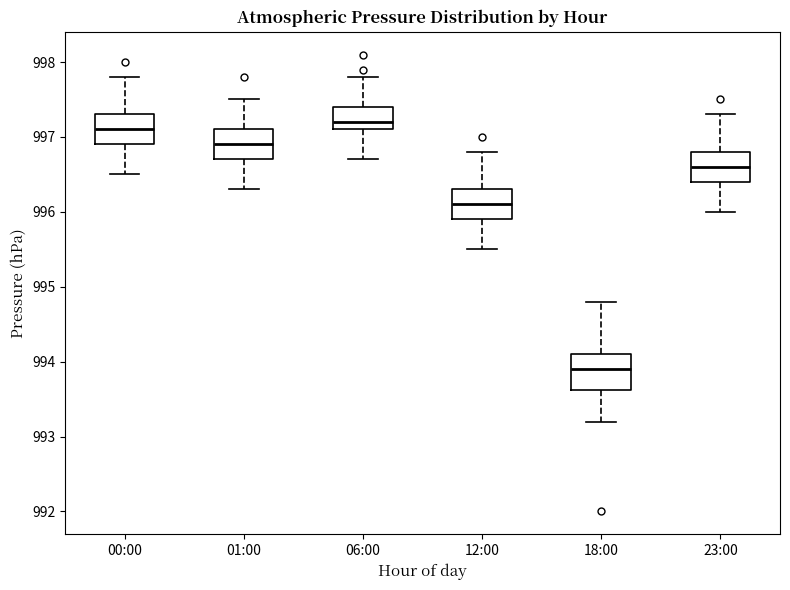

Reading left to right, read every box against the y-axis: the position of its median line, the range the box covers, and the ends of its whiskers. The values are not printed on the chart, so give them approximately, as read against the axis.

00:00: median 997.1, box 996.9 to 997.3, whiskers 996.5 to 997.8
01:00: median 996.9, box 996.7 to 997.1, whiskers 996.3 to 997.5
06:00: median 997.2, box 997.1 to 997.4, whiskers 996.7 to 997.8
12:00: median 996.1, box 995.9 to 996.3, whiskers 995.5 to 996.8
18:00: median 993.9, box 993.6 to 994.1, whiskers 993.2 to 994.8
23:00: median 996.6, box 996.4 to 996.8, whiskers 996.0 to 997.3